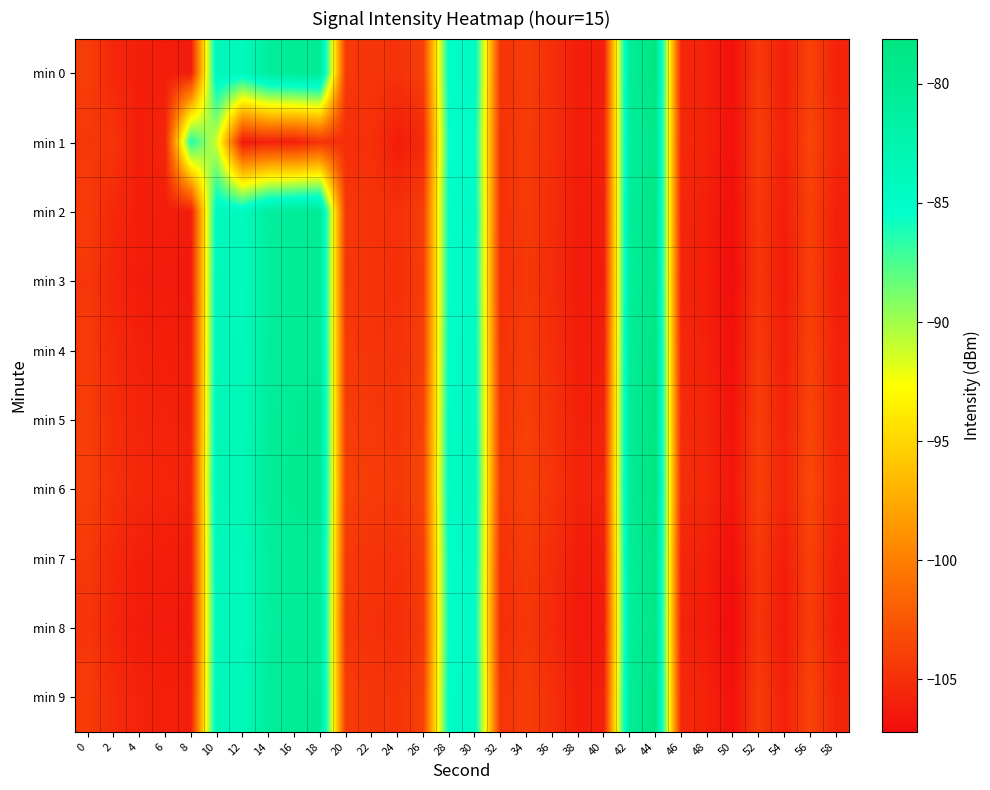

Reading left to right, extract all data points from this chart.

min 0: 0=-104.1	2=-105.5	4=-106.0	6=-106.1	8=-106.3	10=-83.6	12=-84.0	14=-81.0	16=-80.4	18=-80.2	20=-104.3	22=-104.6	24=-104.8	26=-104.0	28=-84.9	30=-84.3	32=-104.7	34=-104.1	36=-105.0	38=-106.1	40=-106.0	42=-80.6	44=-78.4	46=-105.4	48=-105.9	50=-106.9	52=-104.3	54=-106.0	56=-103.8	58=-105.8
min 1: 0=-104.5	2=-104.7	4=-106.1	6=-105.6	8=-86.2	10=-91.4	12=-106.5	14=-105.9	16=-106.0	18=-104.8	20=-105.1	22=-104.9	24=-106.2	26=-105.4	28=-85.5	30=-85.1	32=-104.8	34=-104.2	36=-105.0	38=-106.1	40=-105.9	42=-81.0	44=-79.0	46=-105.3	48=-105.8	50=-106.8	52=-104.1	54=-105.9	56=-103.6	58=-105.6
min 2: 0=-104.2	2=-105.4	4=-106.0	6=-106.1	8=-106.2	10=-84.0	12=-84.2	14=-81.2	16=-80.5	18=-80.3	20=-104.4	22=-104.7	24=-104.9	26=-104.0	28=-85.1	30=-84.5	32=-104.9	34=-104.3	36=-105.1	38=-106.2	40=-106.1	42=-80.8	44=-78.7	46=-105.5	48=-106.0	50=-107.0	52=-104.4	54=-106.1	56=-103.9	58=-105.9
min 3: 0=-104.5	2=-105.6	4=-106.2	6=-106.3	8=-106.4	10=-83.8	12=-84.1	14=-81.1	16=-80.4	18=-80.3	20=-104.5	22=-104.8	24=-105.0	26=-104.1	28=-85.2	30=-84.6	32=-105.0	34=-104.4	36=-105.2	38=-106.3	40=-106.2	42=-80.9	44=-78.8	46=-105.6	48=-106.1	50=-107.1	52=-104.5	54=-106.2	56=-104.0	58=-106.0
min 4: 0=-104.3	2=-105.3	4=-105.9	6=-106.0	8=-106.1	10=-83.7	12=-83.9	14=-81.0	16=-80.3	18=-80.2	20=-104.3	22=-104.6	24=-104.8	26=-104.0	28=-85.0	30=-84.4	32=-104.8	34=-104.2	36=-105.0	38=-106.1	40=-106.0	42=-80.7	44=-78.5	46=-105.4	48=-105.9	50=-106.9	52=-104.3	54=-106.0	56=-103.8	58=-105.8
min 5: 0=-104.1	2=-105.1	4=-105.7	6=-105.8	8=-105.9	10=-83.5	12=-83.7	14=-80.8	16=-80.1	18=-80.0	20=-104.1	22=-104.4	24=-104.6	26=-103.8	28=-84.8	30=-84.2	32=-104.6	34=-104.0	36=-104.8	38=-105.9	40=-105.8	42=-80.5	44=-78.3	46=-105.2	48=-105.7	50=-106.7	52=-104.1	54=-105.8	56=-103.6	58=-105.6
min 6: 0=-103.9	2=-104.9	4=-105.5	6=-105.6	8=-105.7	10=-83.3	12=-83.5	14=-80.6	16=-79.9	18=-79.8	20=-103.9	22=-104.2	24=-104.4	26=-103.6	28=-84.6	30=-84.0	32=-104.4	34=-103.8	36=-104.6	38=-105.7	40=-105.6	42=-80.3	44=-78.1	46=-105.0	48=-105.5	50=-106.5	52=-103.9	54=-105.6	56=-103.4	58=-105.4
min 7: 0=-104.4	2=-105.4	4=-106.0	6=-106.1	8=-106.2	10=-83.8	12=-84.0	14=-81.1	16=-80.4	18=-80.3	20=-104.4	22=-104.7	24=-104.9	26=-104.1	28=-85.1	30=-84.5	32=-104.9	34=-104.3	36=-105.1	38=-106.2	40=-106.1	42=-80.8	44=-78.6	46=-105.5	48=-106.0	50=-107.0	52=-104.4	54=-106.1	56=-103.9	58=-105.9
min 8: 0=-104.6	2=-105.6	4=-106.2	6=-106.3	8=-106.4	10=-83.9	12=-84.1	14=-81.2	16=-80.5	18=-80.4	20=-104.6	22=-104.9	24=-105.1	26=-104.3	28=-85.3	30=-84.7	32=-105.1	34=-104.5	36=-105.3	38=-106.4	40=-106.3	42=-81.0	44=-78.8	46=-105.7	48=-106.2	50=-107.2	52=-104.6	54=-106.3	56=-104.1	58=-106.1
min 9: 0=-104.2	2=-105.2	4=-105.8	6=-105.9	8=-106.0	10=-83.6	12=-83.8	14=-80.9	16=-80.2	18=-80.1	20=-104.2	22=-104.5	24=-104.7	26=-103.9	28=-84.9	30=-84.3	32=-104.7	34=-104.1	36=-104.9	38=-106.0	40=-105.9	42=-80.6	44=-78.4	46=-105.3	48=-105.8	50=-106.8	52=-104.2	54=-105.9	56=-103.7	58=-105.7